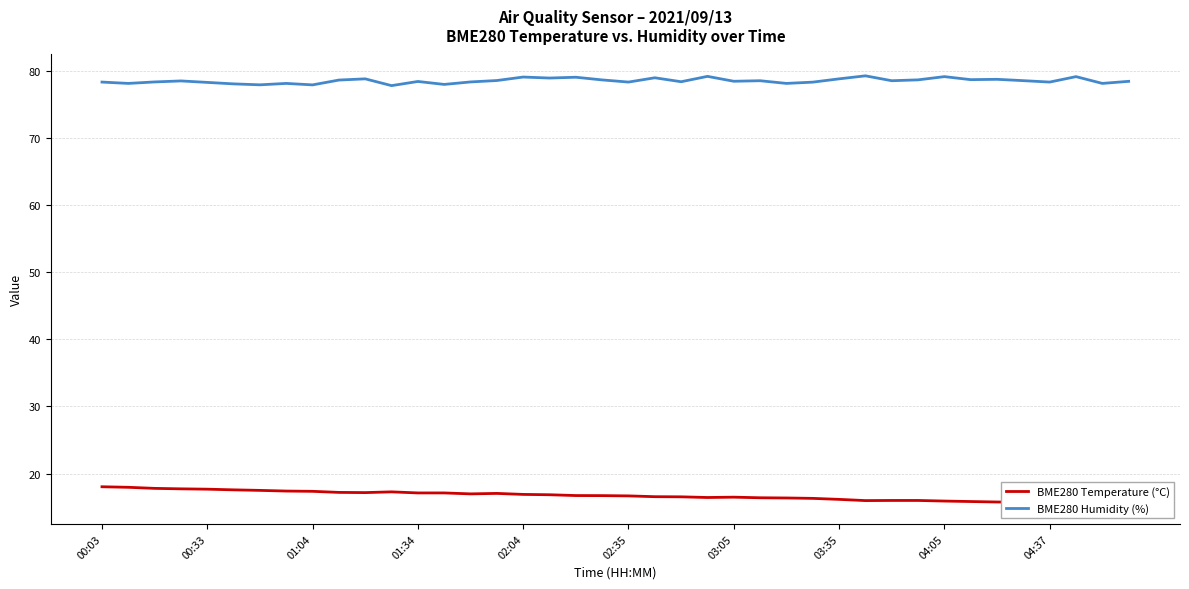

Where is BME280 Temperature (°C) nearest to the value 16?

30